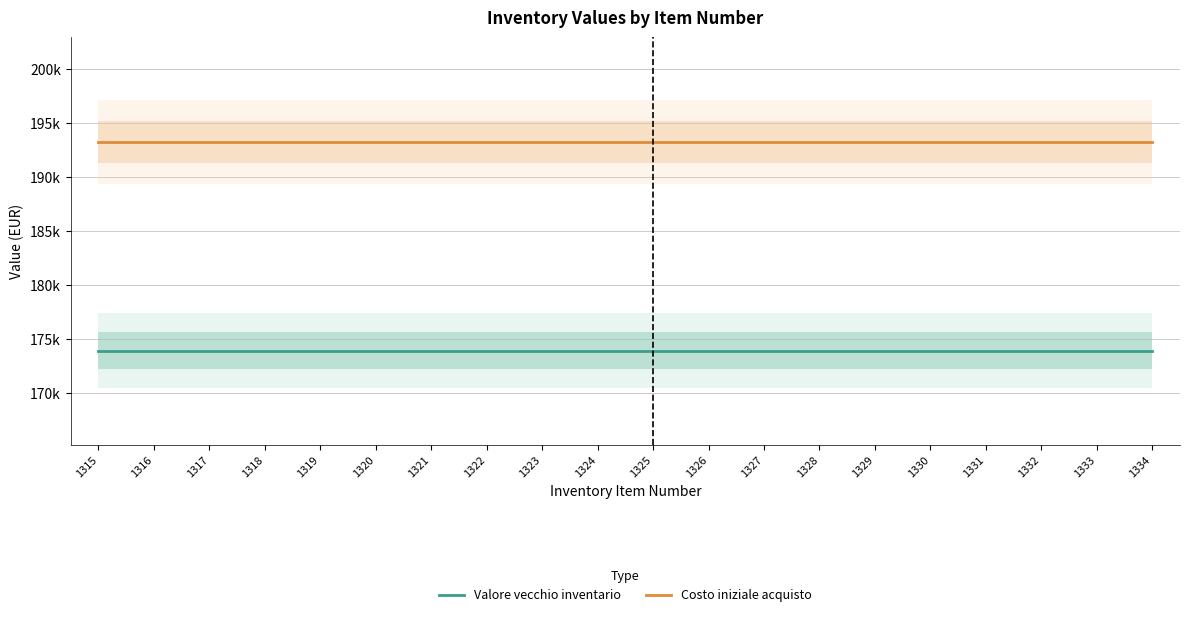

What are all the series names shown in the legend?

Valore vecchio inventario, Costo iniziale acquisto